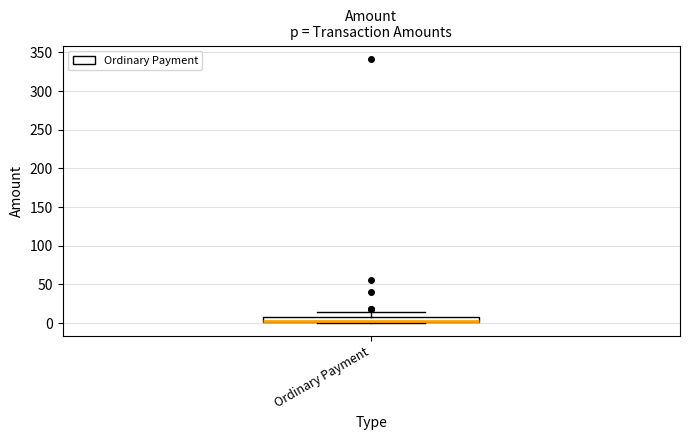

Where does the upper whisker of the box for Ordinary Payment end on the y-axis? The values are not printed on the chart, so give them approximately, as read against the axis.

15